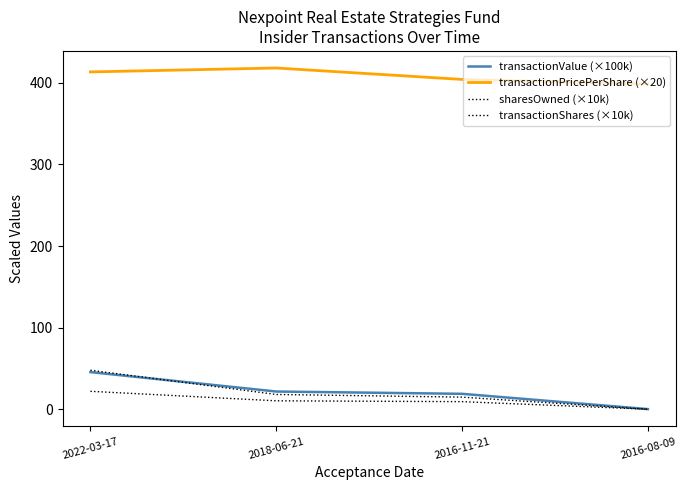

Reading left to right, extract all data points from this chart.

transactionValue (×100k): 2022-03-17=45.6	2018-06-21=21.8	2016-11-21=19.0	2016-08-09=0.3
transactionPricePerShare (×20): 2022-03-17=413.2	2018-06-21=418.0	2016-11-21=404.0	2016-08-09=398.4
sharesOwned (×10k): 2022-03-17=47.9	2018-06-21=18.2	2016-11-21=14.9	2016-08-09=0.1
transactionShares (×10k): 2022-03-17=22.1	2018-06-21=10.4	2016-11-21=9.4	2016-08-09=0.1